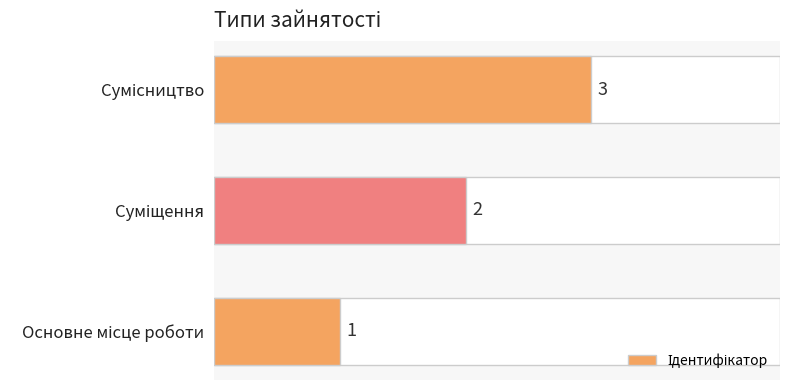

What is the difference between the maximum and second lowest values?

1